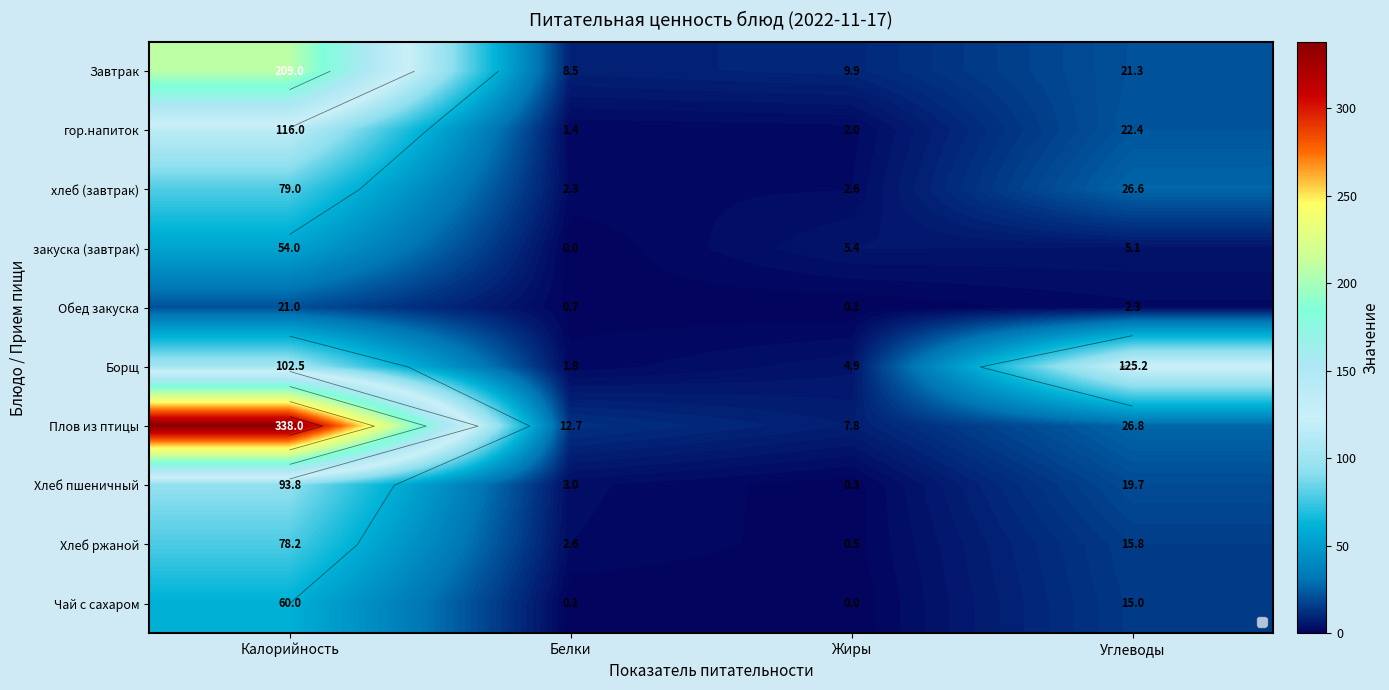

Is the value of Хлеб пшеничный at Калорийность greater than the value of Борщ at Жиры?

Yes